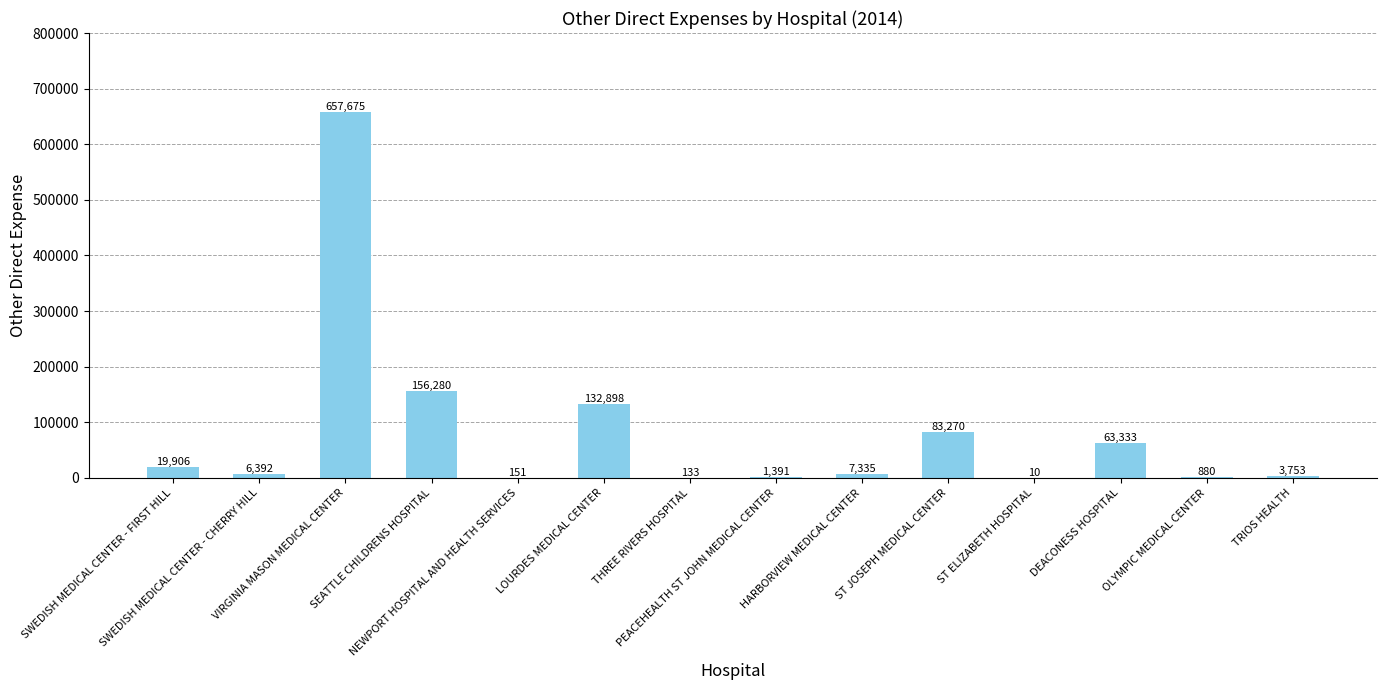

Does the chart contain stacked bars?

No